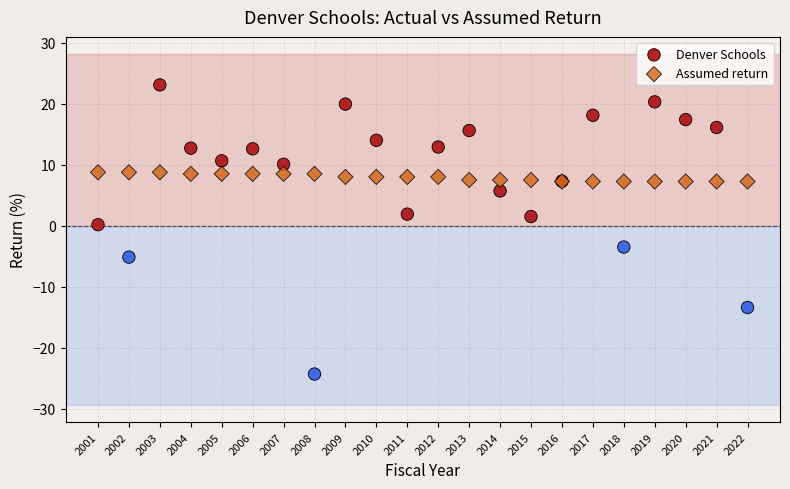

What are all the series names shown in the legend?

Denver Schools, Assumed return